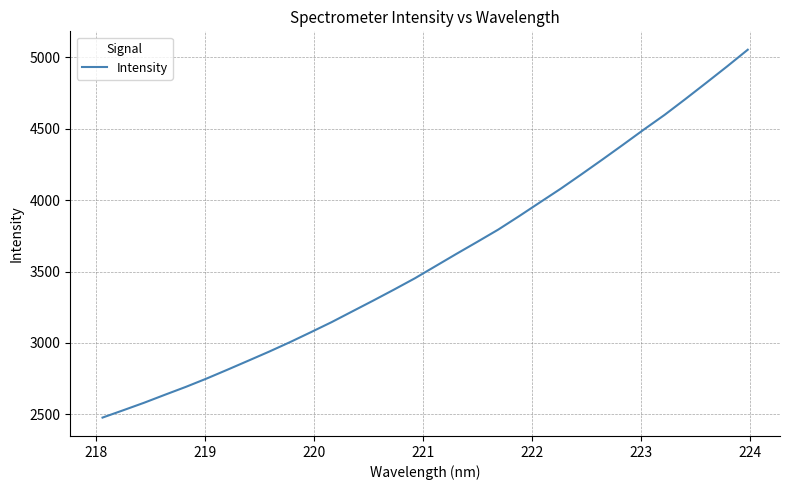

Reading right to left, extract all data points from this chart.

5053.9	4936.2	4821.6	4708.4	4597.5	4494.4	4388.3	4283.8	4181.0	4080.0	3984.1	3887.7	3793.9	3708.7	3624.7	3539.0	3453.4	3374.4	3297.3	3221.9	3146.2	3075.5	3006.0	2939.7	2876.2	2813.1	2751.2	2692.7	2637.7	2581.7	2529.2	2477.6